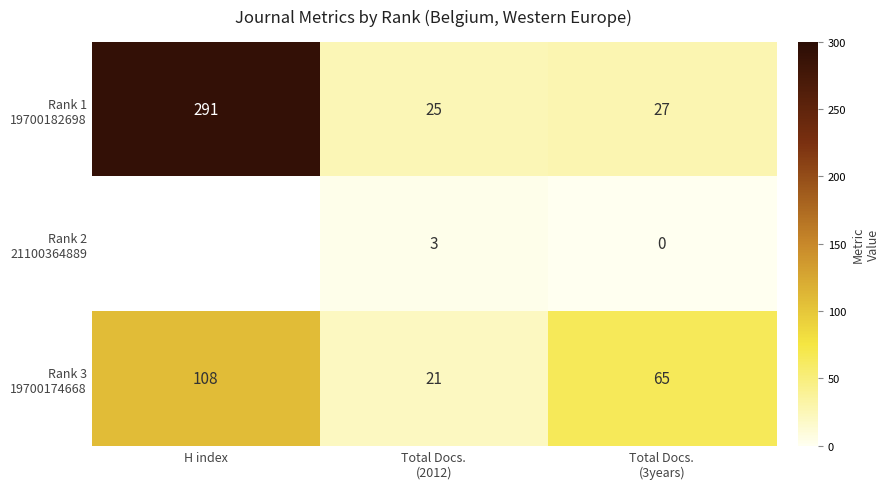

How many data points in Rank 1 19700182698 are above 27?

1